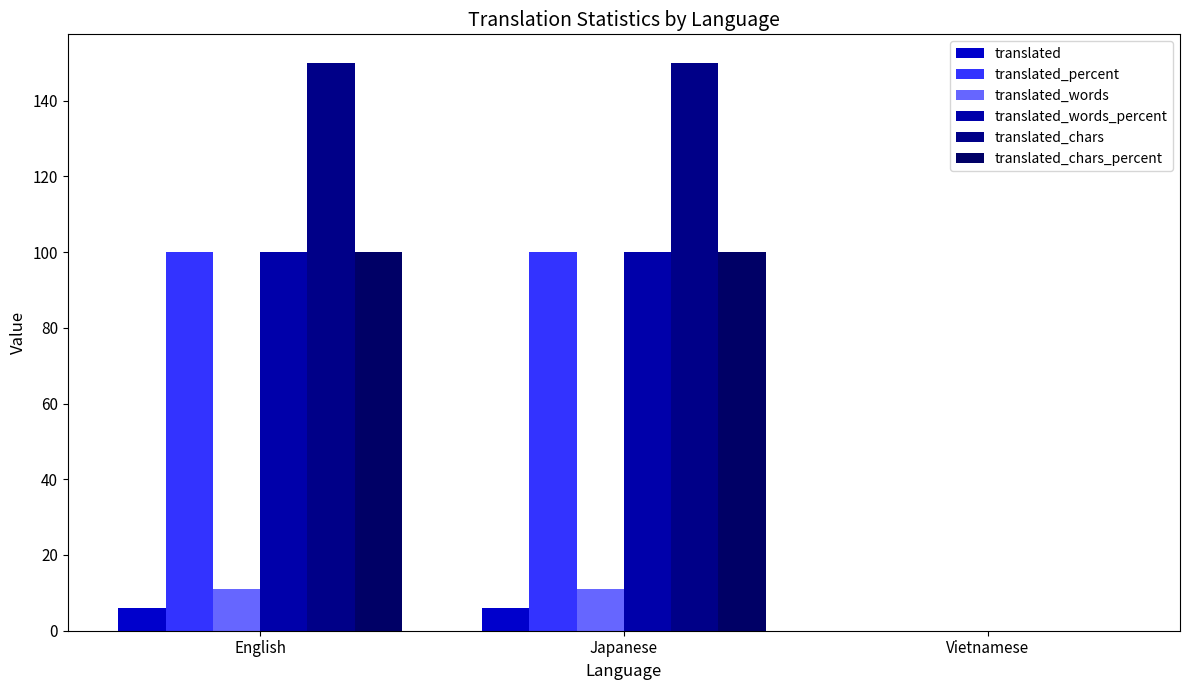

Reading left to right, what are all the values shown in this chart?

translated: 6	6	0
translated_percent: 100	100	0
translated_words: 11	11	0
translated_words_percent: 100	100	0
translated_chars: 150	150	0
translated_chars_percent: 100	100	0